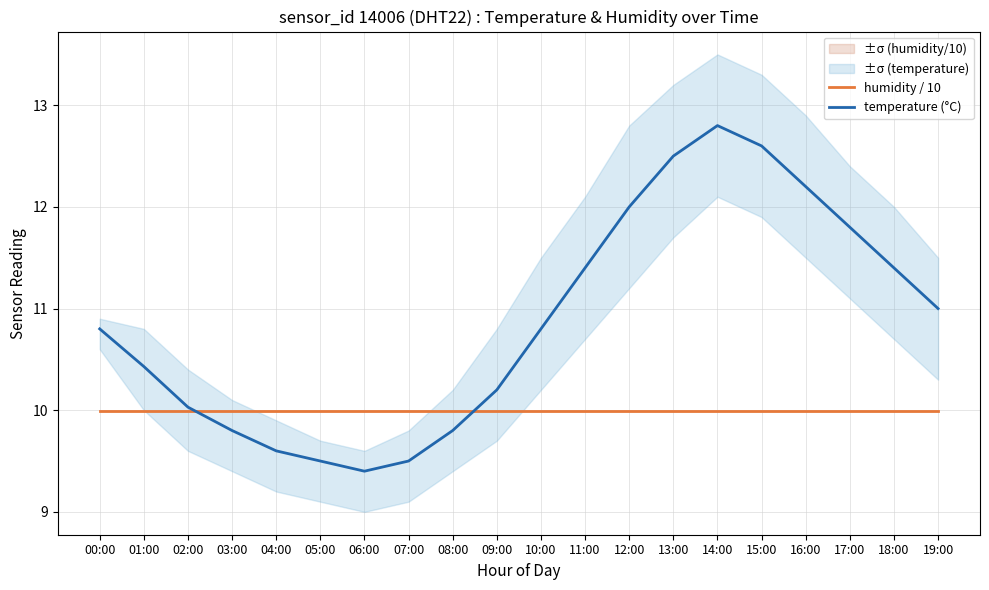

How many lines are shown in the chart?

2